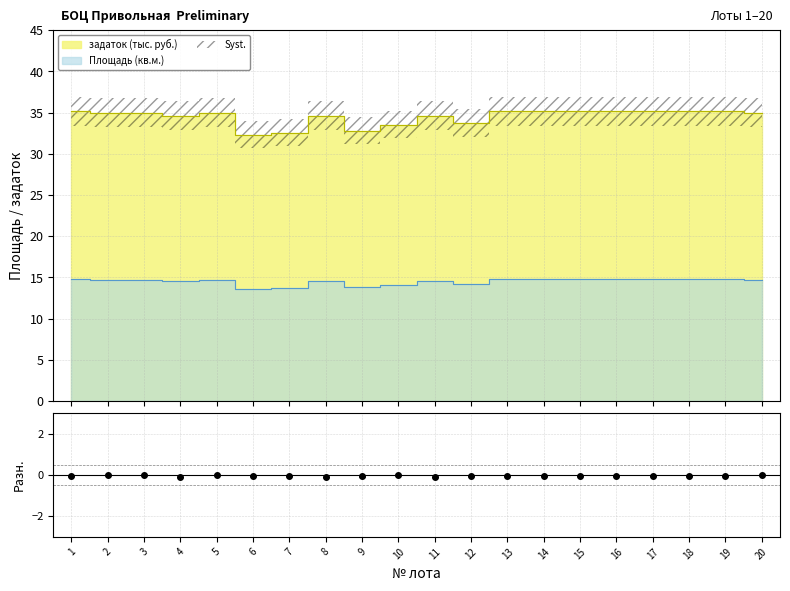

In Площадь (кв.м.), how many points are lower than both neighbors (excluding endpoints)?

4